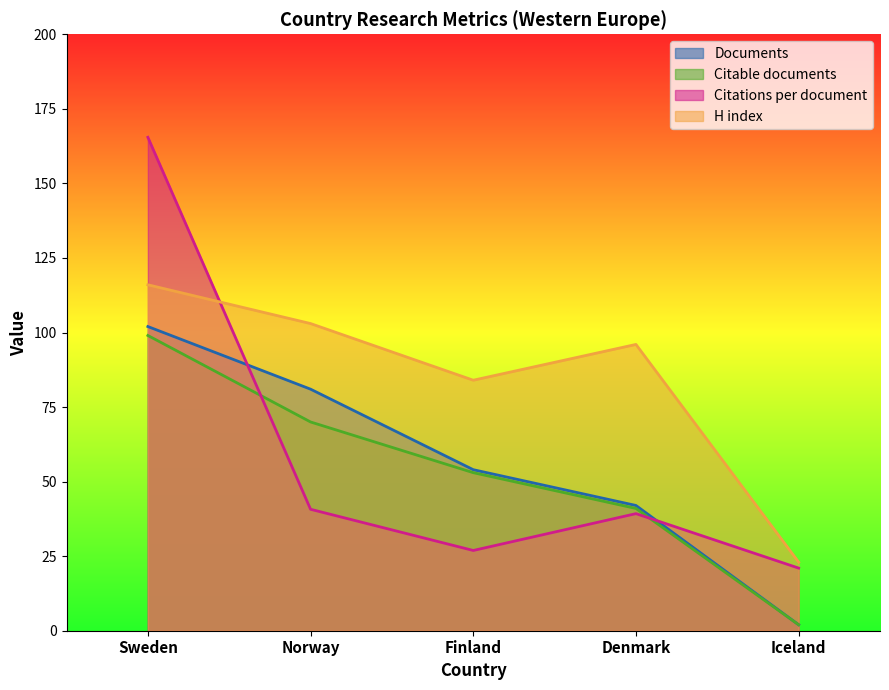

What is the lowest value of the Documents series?

2.0